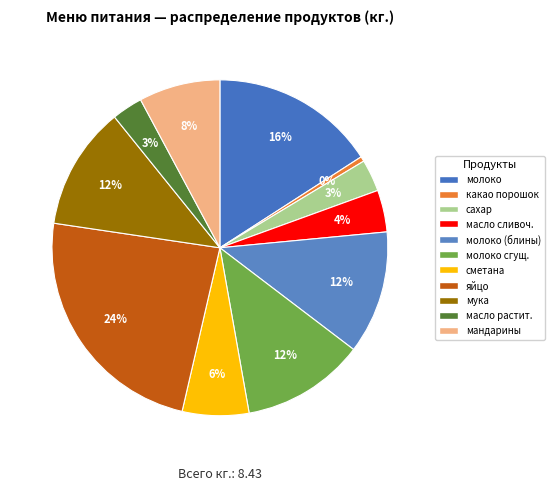

How many slices are in this pie chart?

11